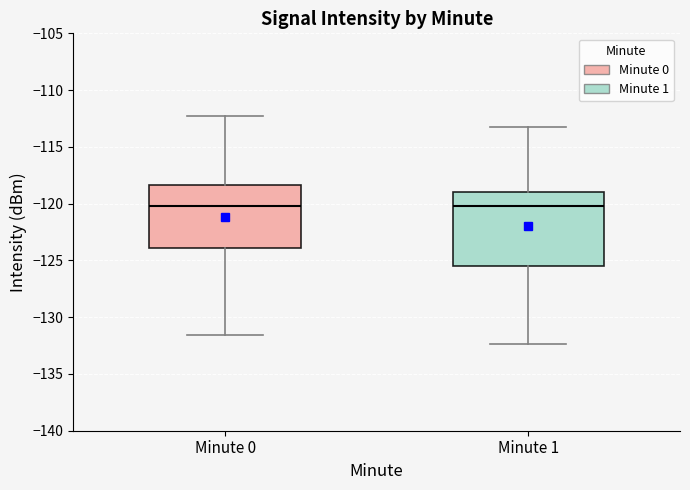

Reading left to right, transcribe this box plot: for each box, give where its median line is, the range the box spans, and where its two whiskers end, as read against the y-axis. The values are not printed on the chart, so give them approximately, as read against the axis.

Minute 0: median -120.5, box -124.0 to -118.5, whiskers -131.5 to -112.5
Minute 1: median -120.0, box -125.5 to -119.0, whiskers -132.5 to -113.5